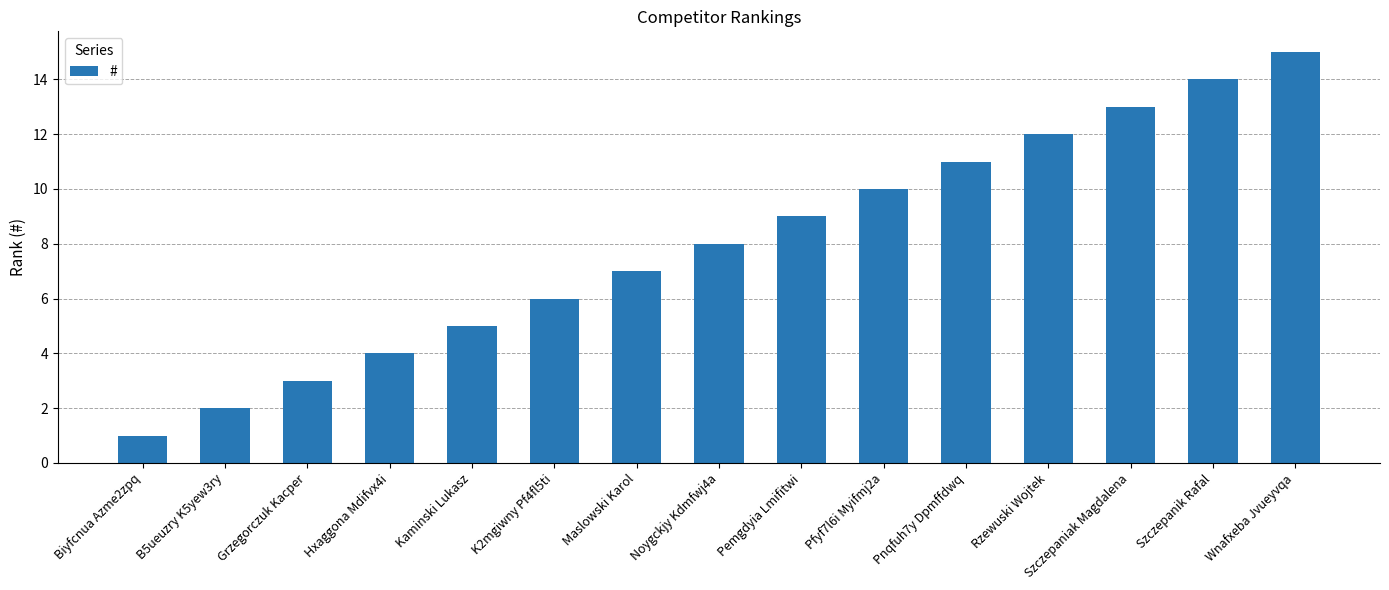

What is the difference between the second highest and minimum values?

13